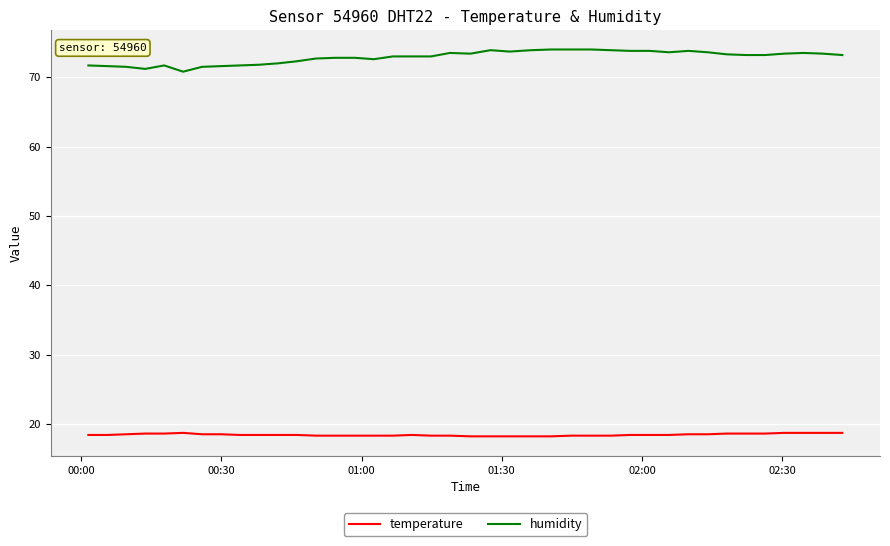

Rank the series by their maximum value, from highest to lowest.

humidity, temperature